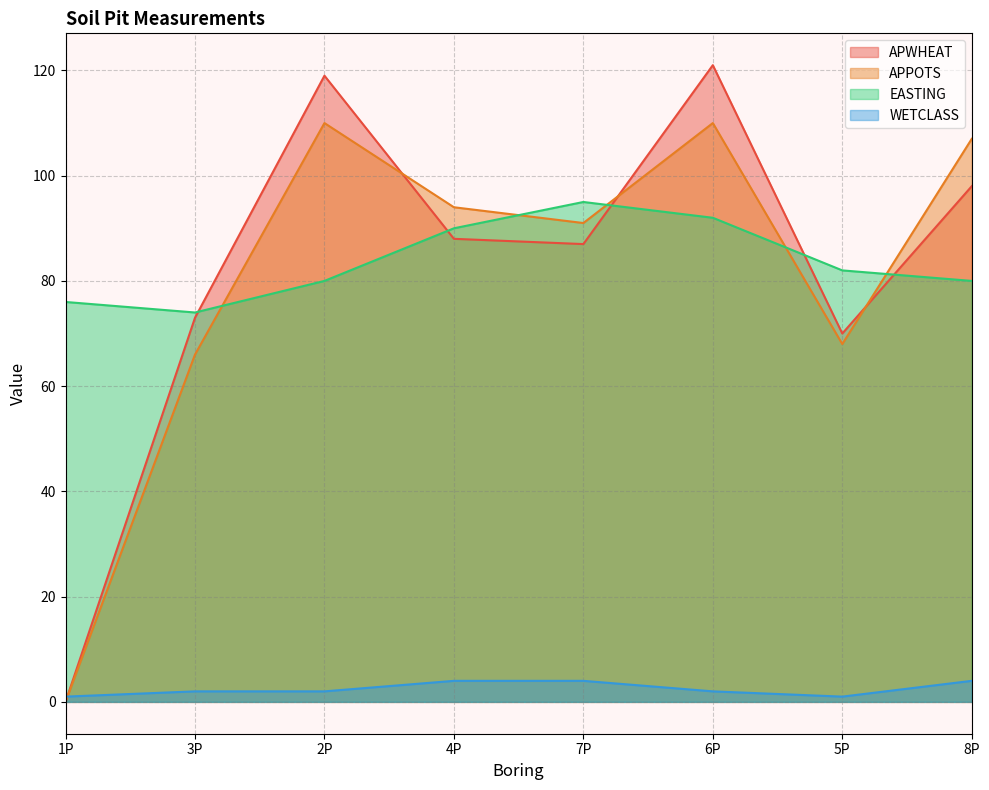

Which category has the lowest value in the APWHEAT series?

1P